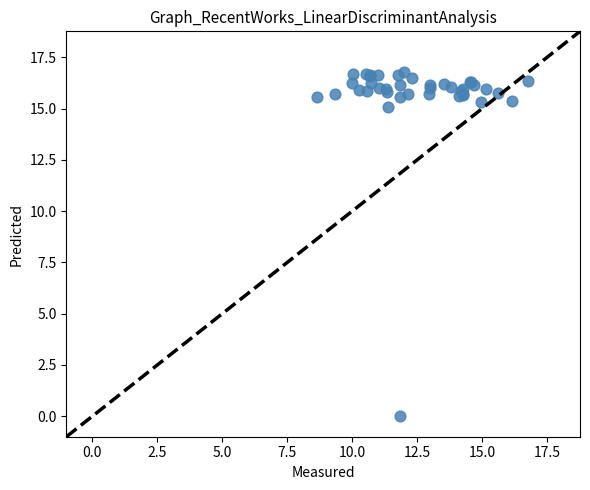

What Y value in the scatter plot is closest to 8?

15.1